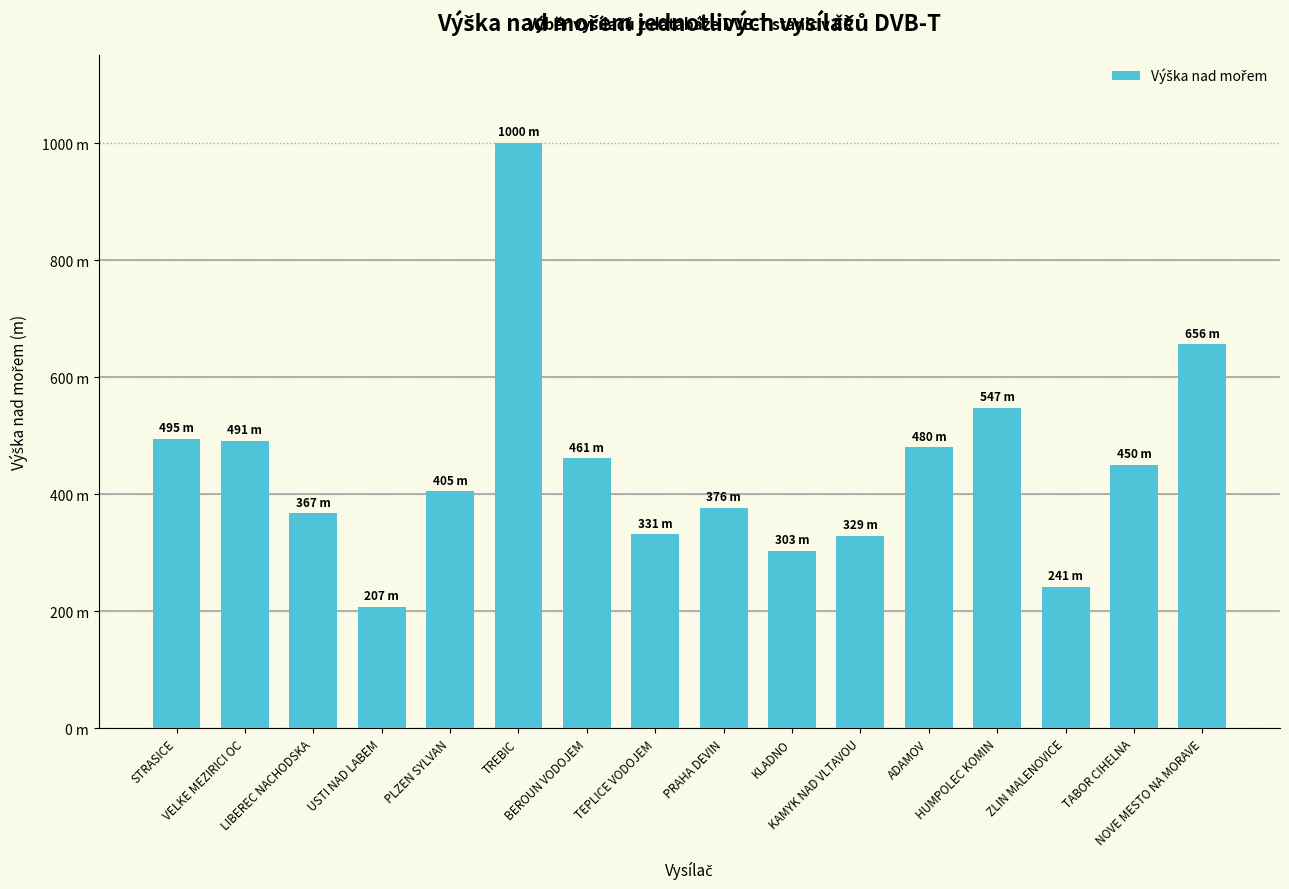

Which label corresponds to the largest value in the chart?

TREBIC